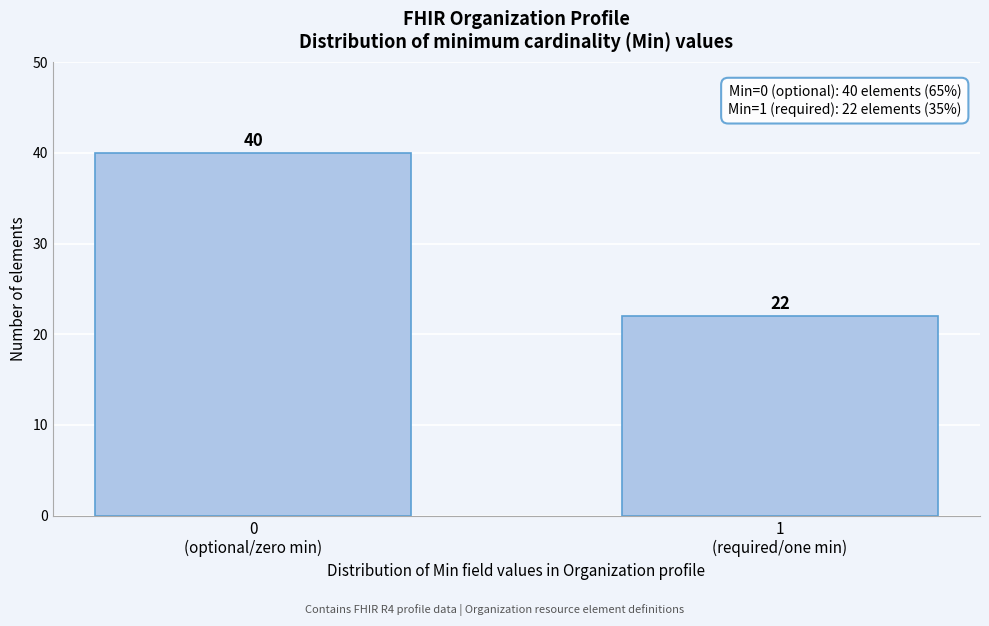

Reading left to right, list all the values displayed in this chart.

40	22